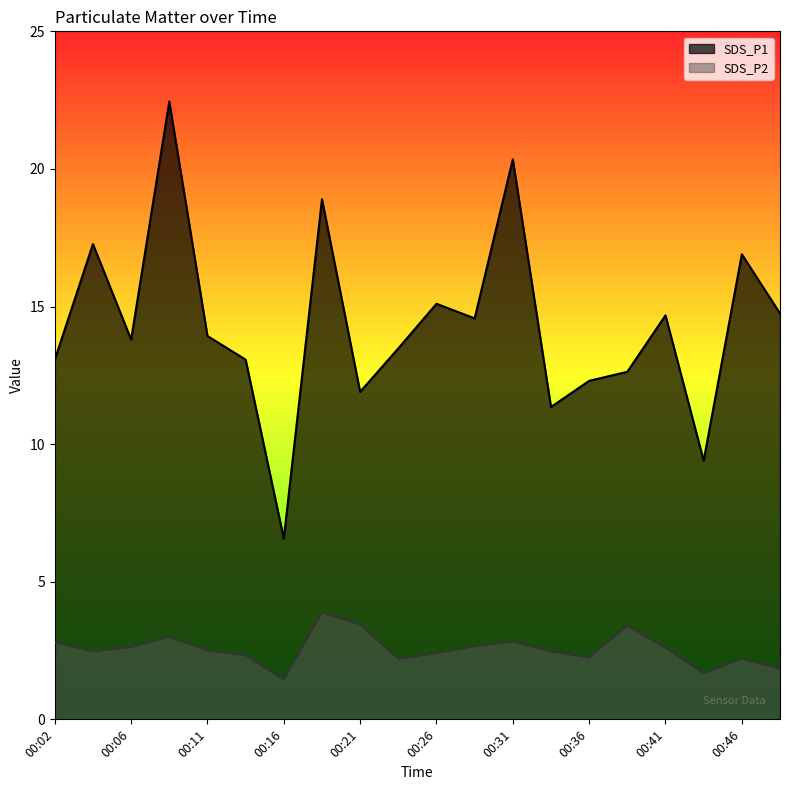

Rank the series by their average value, from highest to lowest.

SDS_P1, SDS_P2